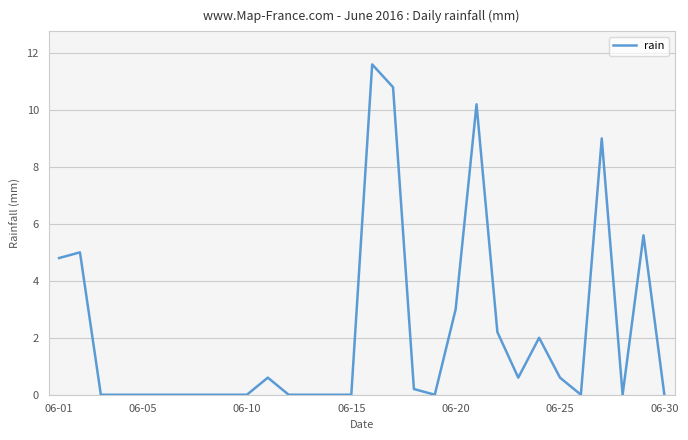

What is the greatest value displayed?

11.6